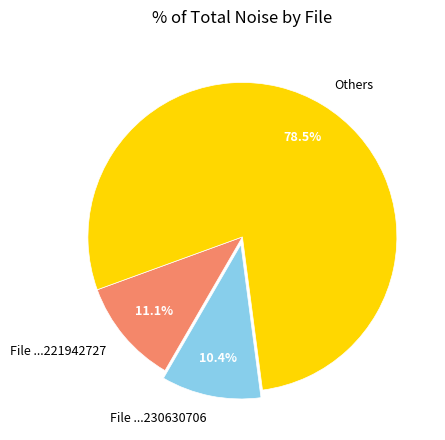

Is there a majority slice in this chart?

Yes